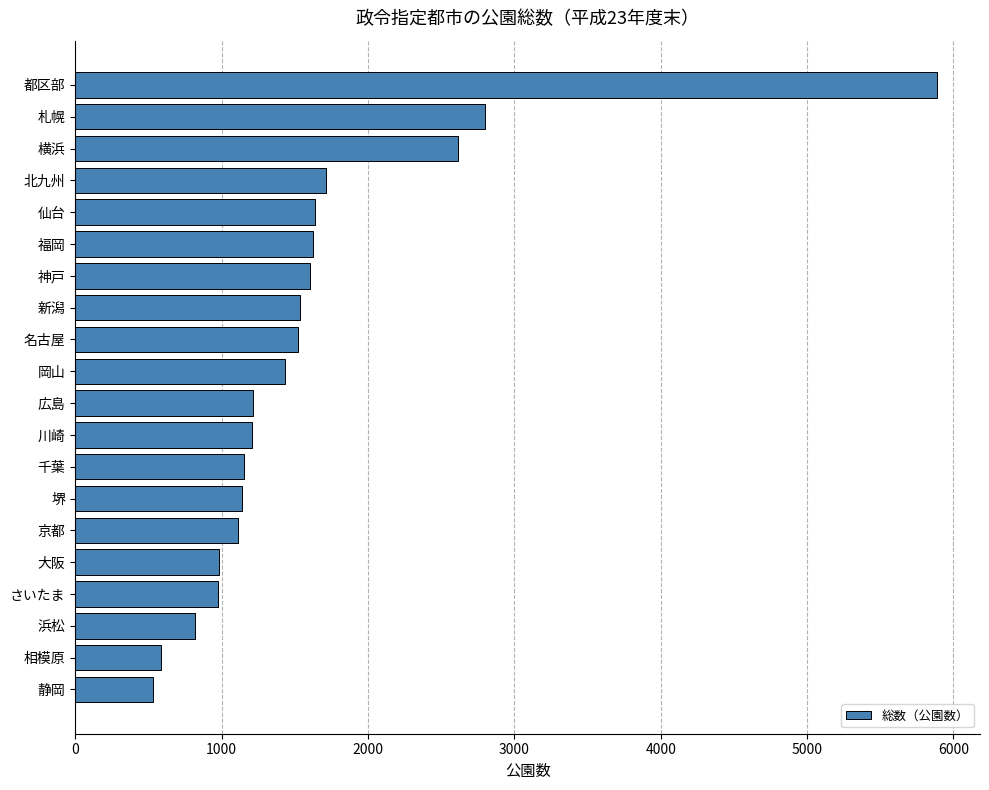

What is the ratio of the value at 都区部 to the value at さいたま?

6.1